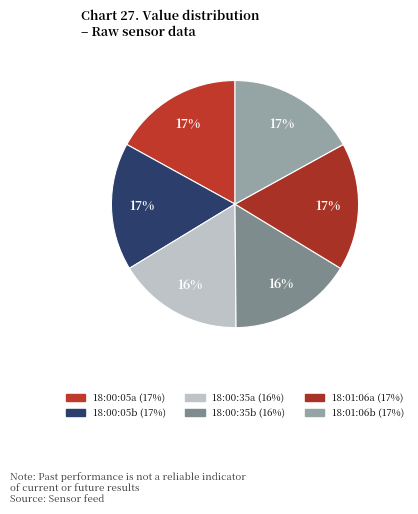

How many slices are in this pie chart?

6